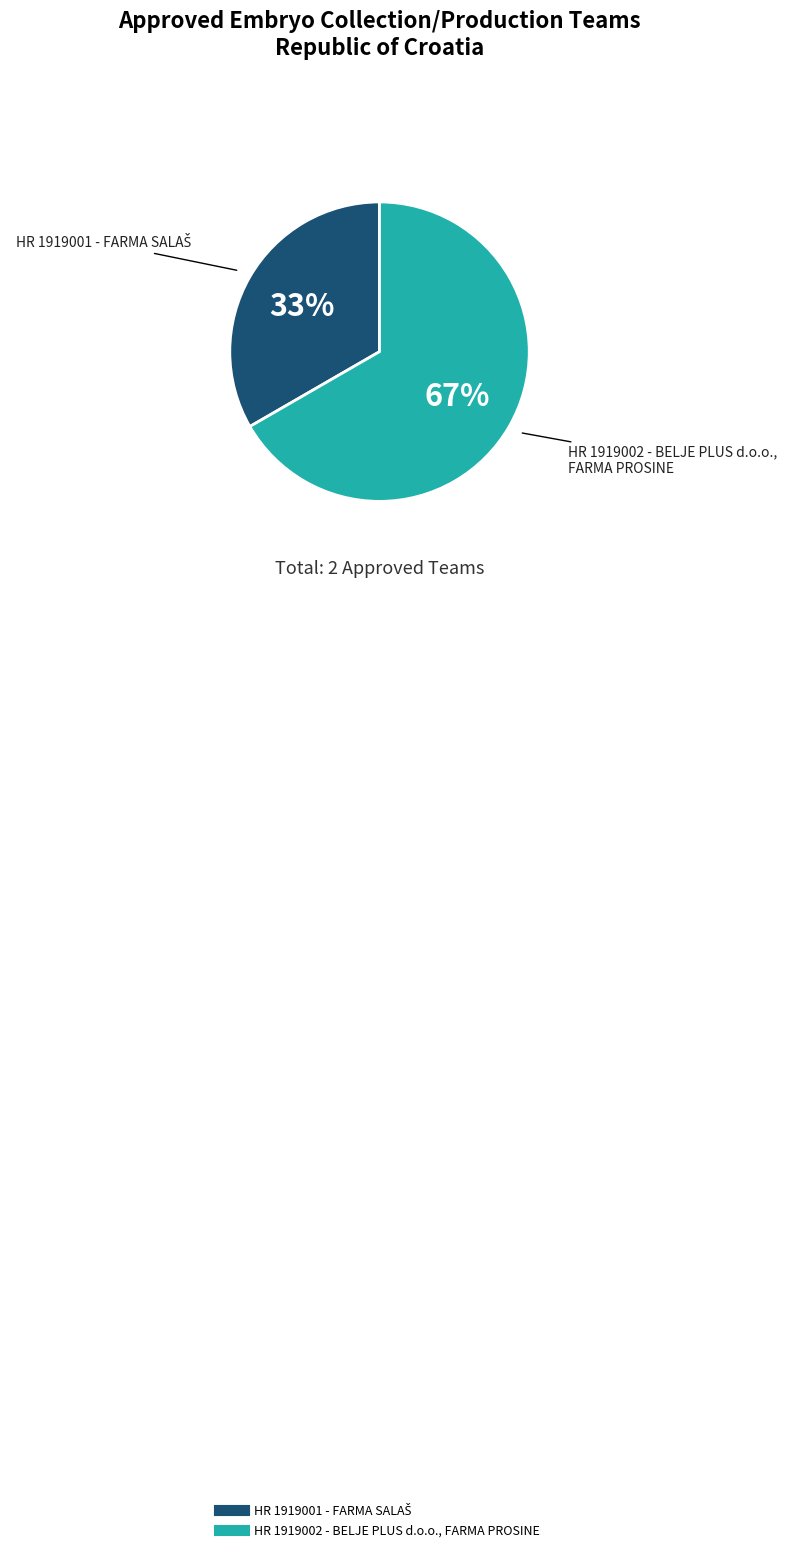

Is there a majority slice in this chart?

Yes